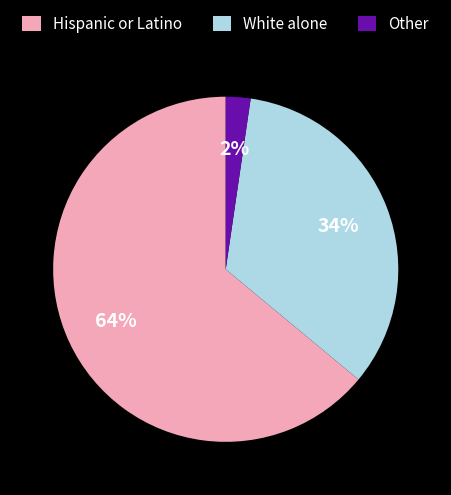

To the nearest percent, what is the average slice percentage?

33%